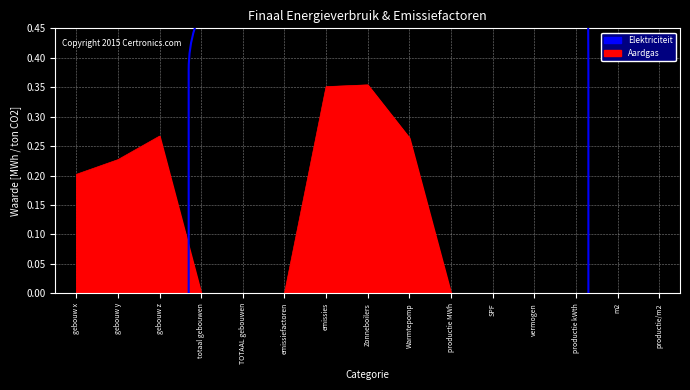

What is the difference between the second highest and minimum values?

0.4